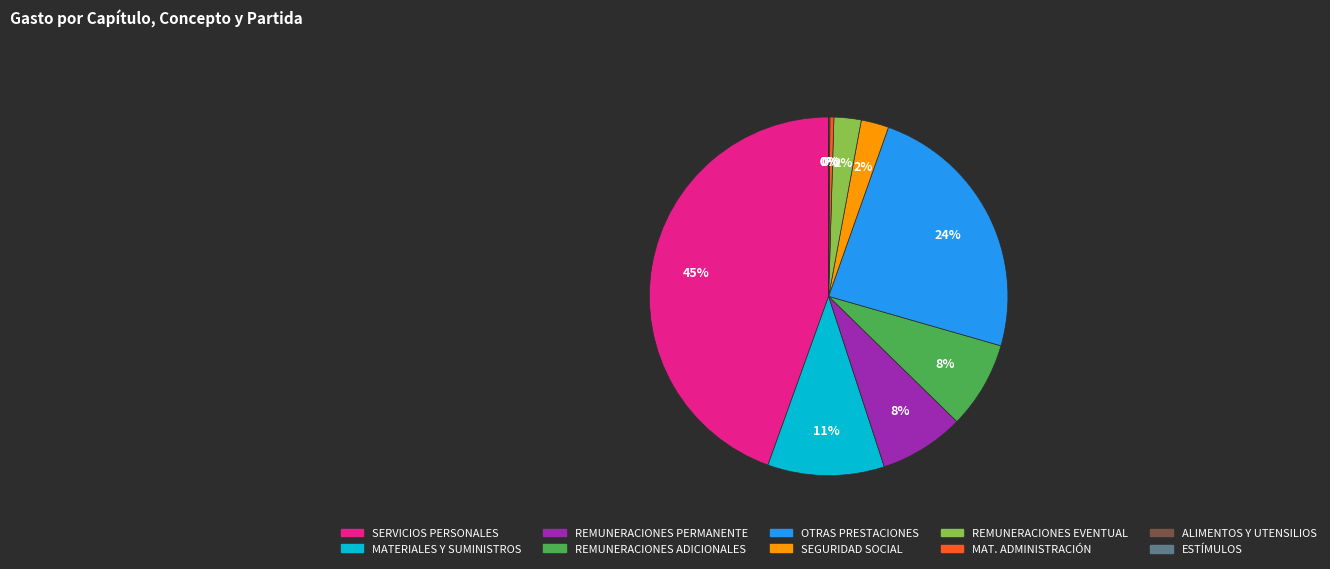

Is there any slice that represents more than half of the pie?

No